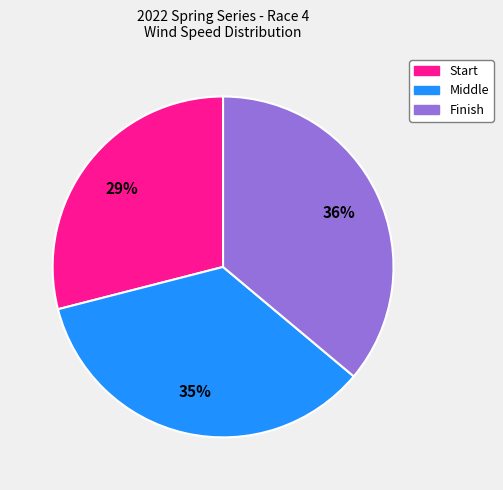

To the nearest percent, what percentage of the pie is Middle?

35%